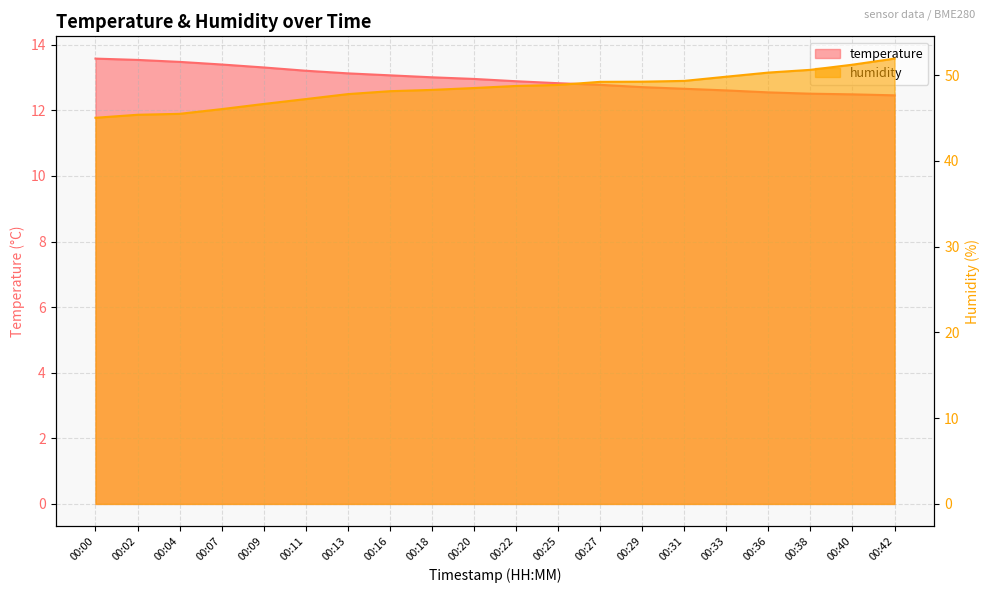

Reading right to left, extract all data points from this chart.

temperature: 00:42=12.5	00:40=12.5	00:38=12.5	00:36=12.6	00:33=12.6	00:31=12.7	00:29=12.7	00:27=12.8	00:25=12.8	00:22=12.9	00:20=13.0	00:18=13.0	00:16=13.1	00:13=13.1	00:11=13.2	00:09=13.3	00:07=13.4	00:04=13.5	00:02=13.5	00:00=13.6
humidity: 00:42=51.9	00:40=51.2	00:38=50.6	00:36=50.3	00:33=49.8	00:31=49.3	00:29=49.2	00:27=49.2	00:25=48.9	00:22=48.7	00:20=48.5	00:18=48.3	00:16=48.1	00:13=47.8	00:11=47.2	00:09=46.6	00:07=46.0	00:04=45.5	00:02=45.4	00:00=45.0